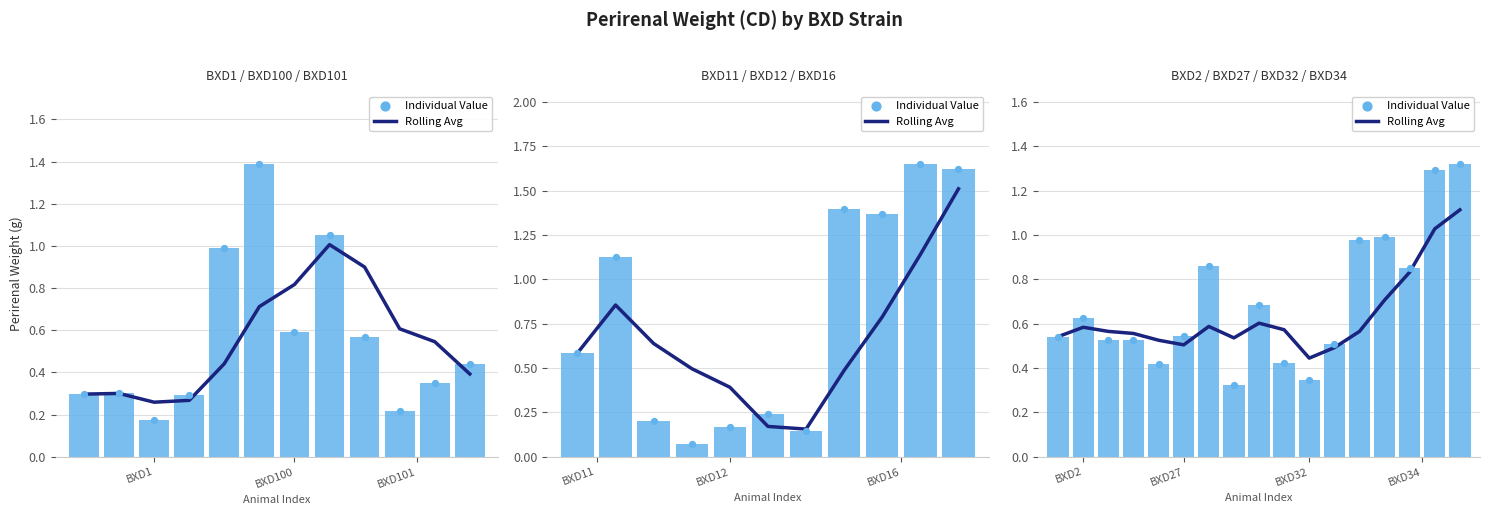

Which series contains the highest Y value?

Individual Value